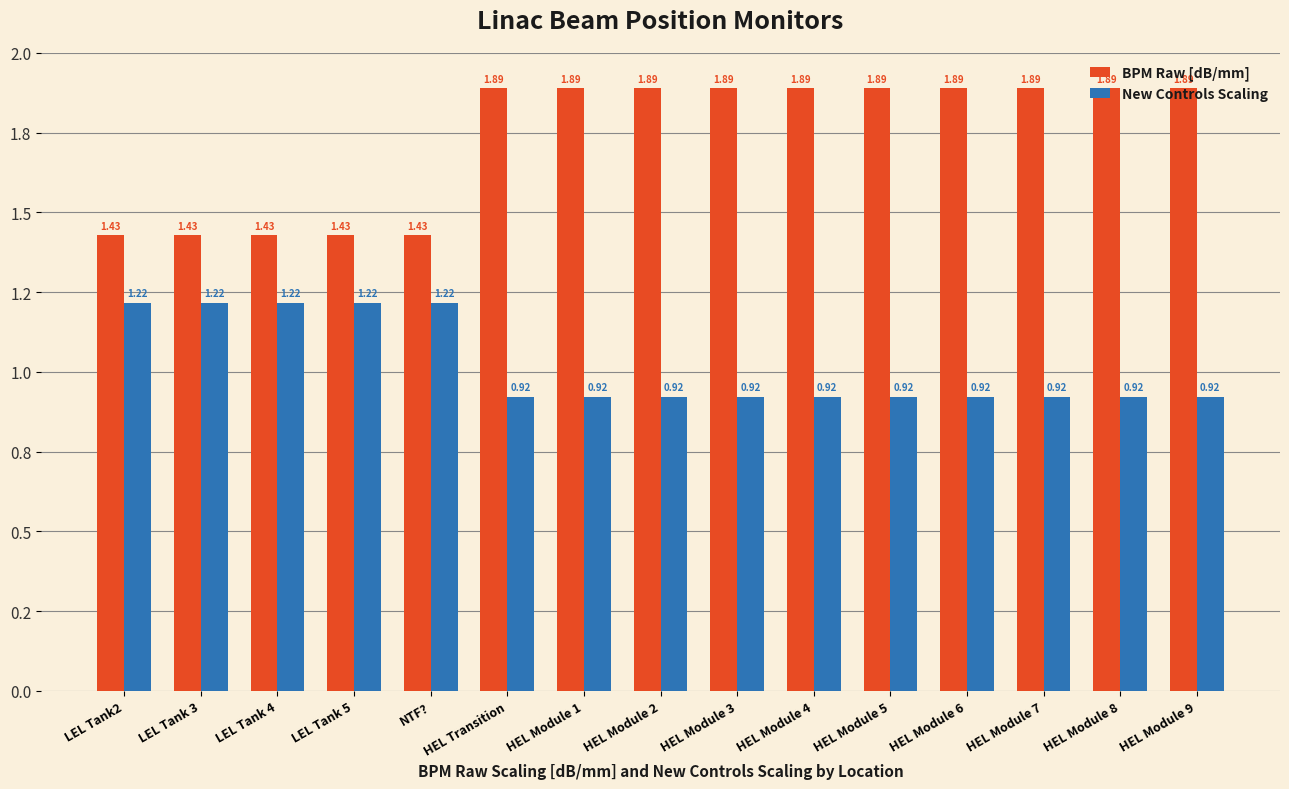

Are the bars horizontal?

No